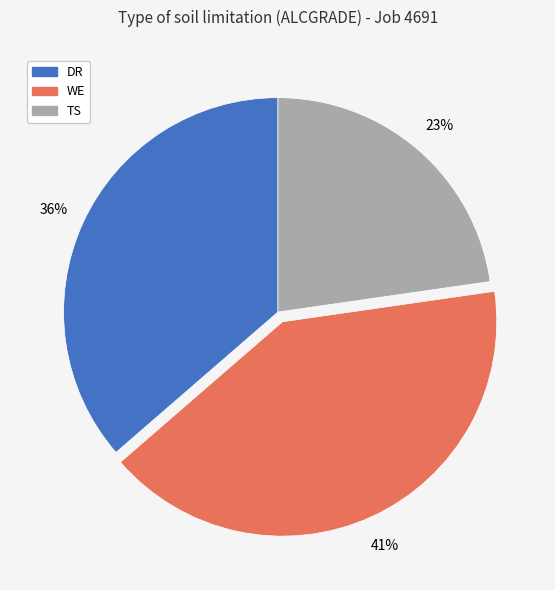

Is there any slice that represents more than half of the pie?

No